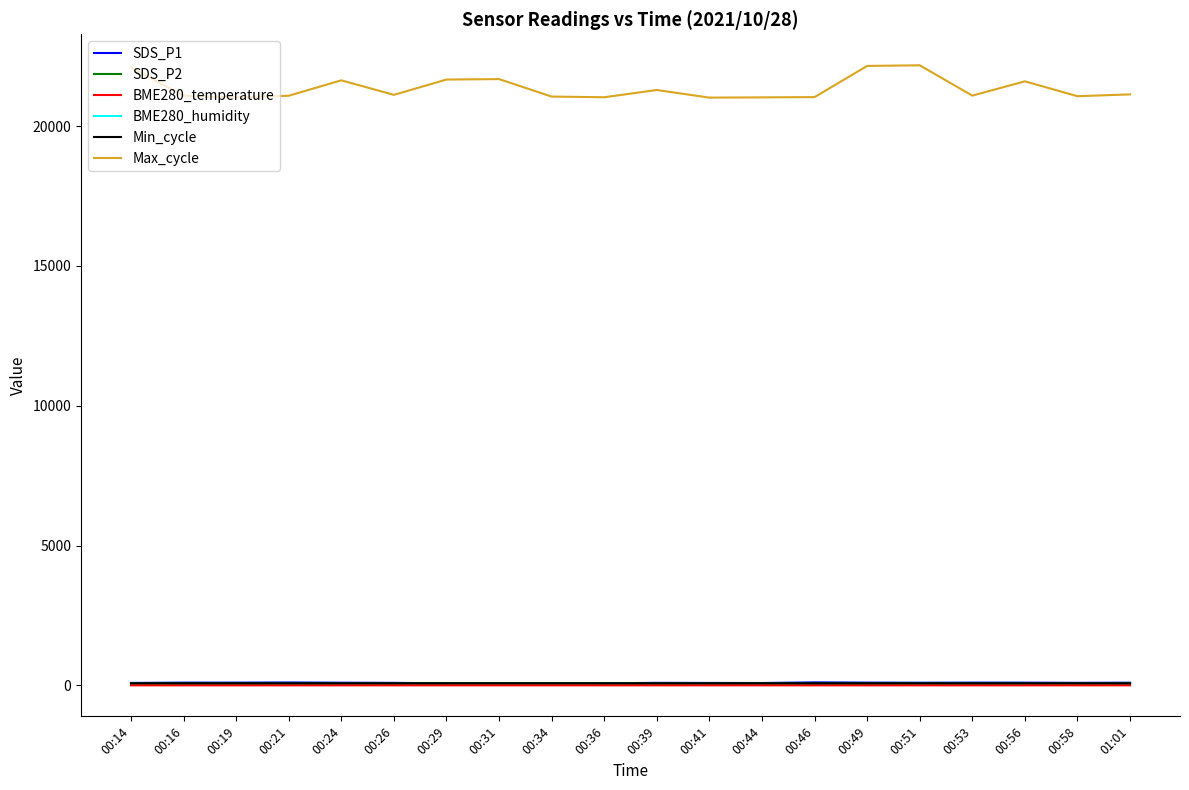

At how many categories does at least one series exceed 19117?

20